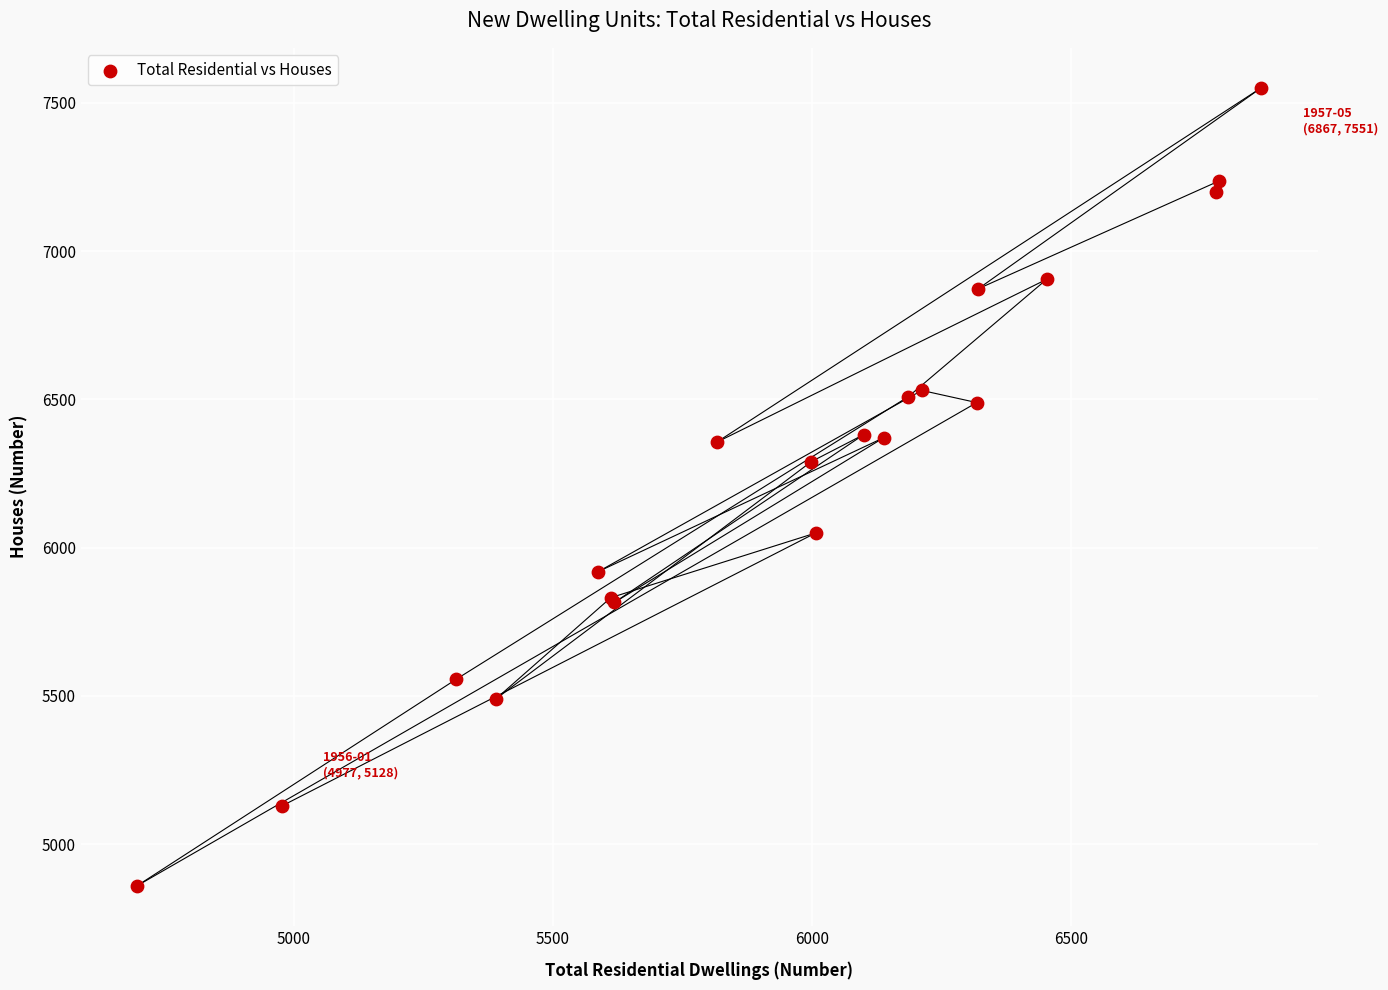

What Y value in the scatter plot is closest to 6205?

6290